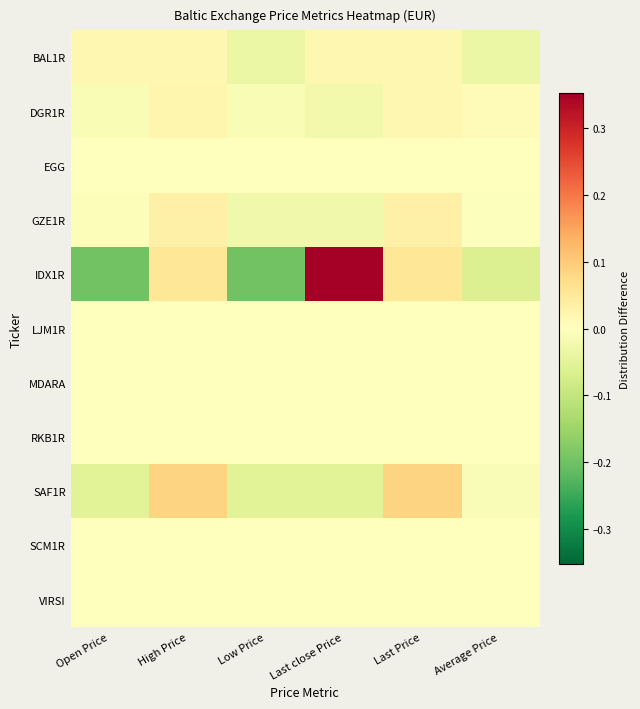

At which category is the sum across all series the highest?

Last close Price